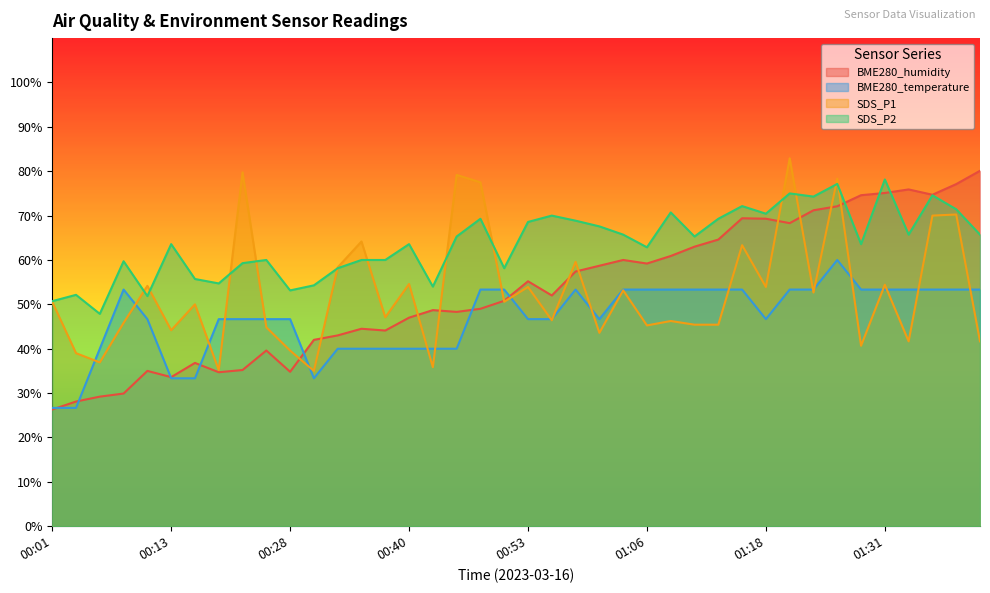

True or false: BME280_temperature and SDS_P1 cross at least once.

True